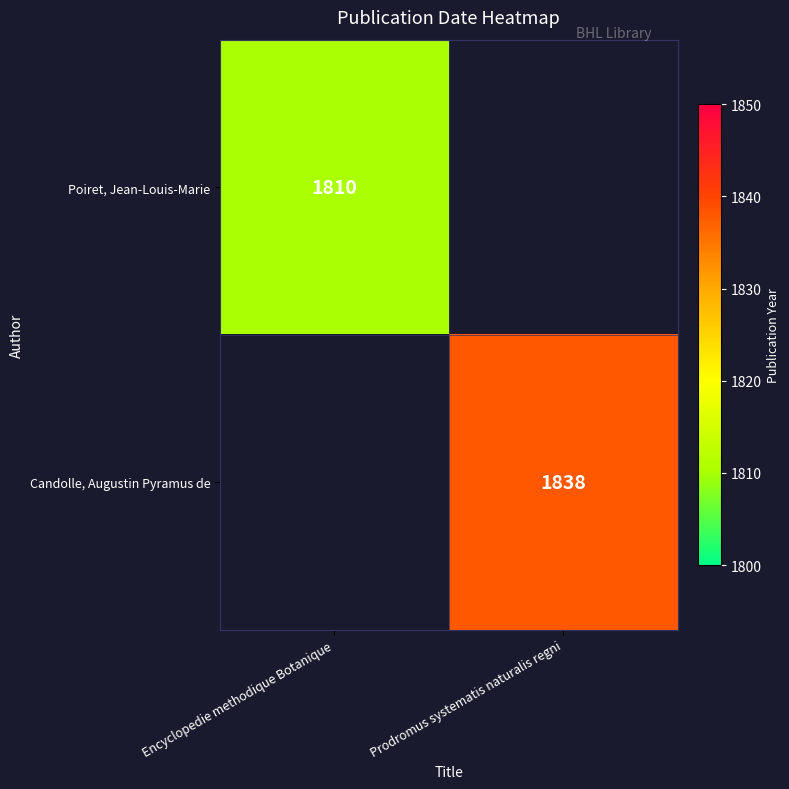

Is it true that Candolle, Augustin Pyramus de equals 1838 at Prodromus systematis naturalis regni?

True